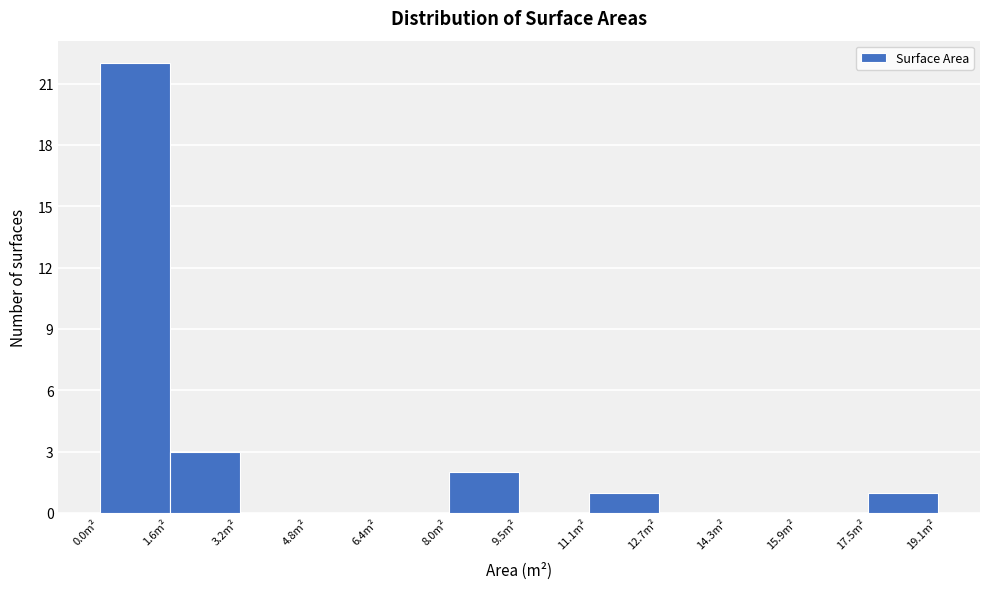

What is the height of the bar covering 17.4 to 19.0 on the x-axis? Neither the bar edges nor the heights are printed on the chart, so give them approximately, as read against the axes.

1